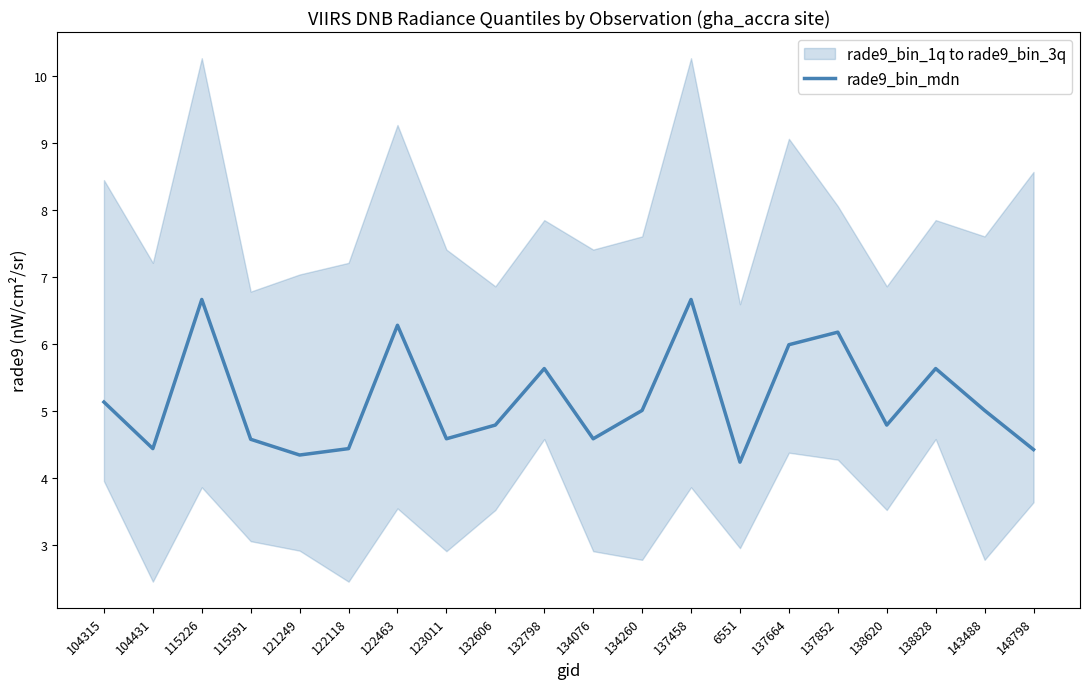

What is the value of the 17th point from the left?

4.8